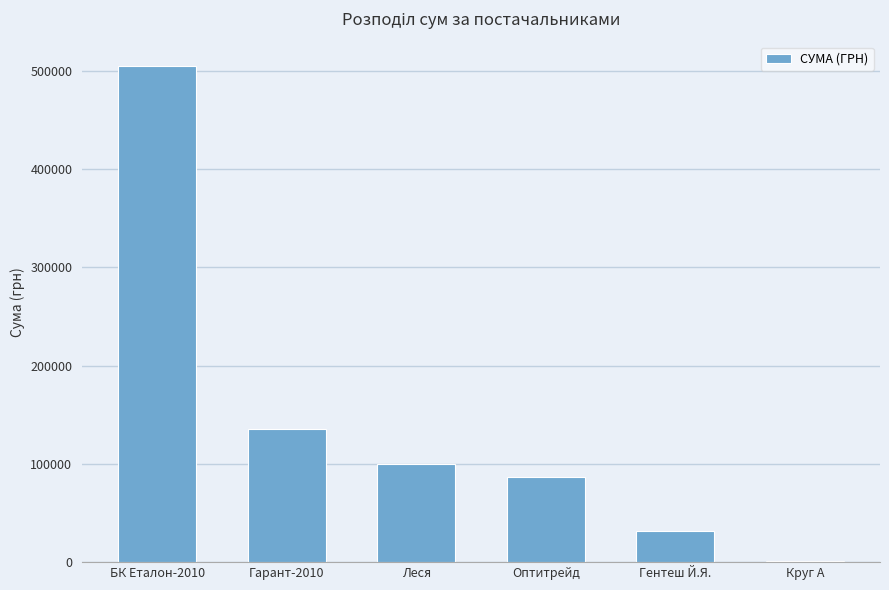

The chart shows a value of 6587.3 at Гентеш Й.Я.. True or false?

False